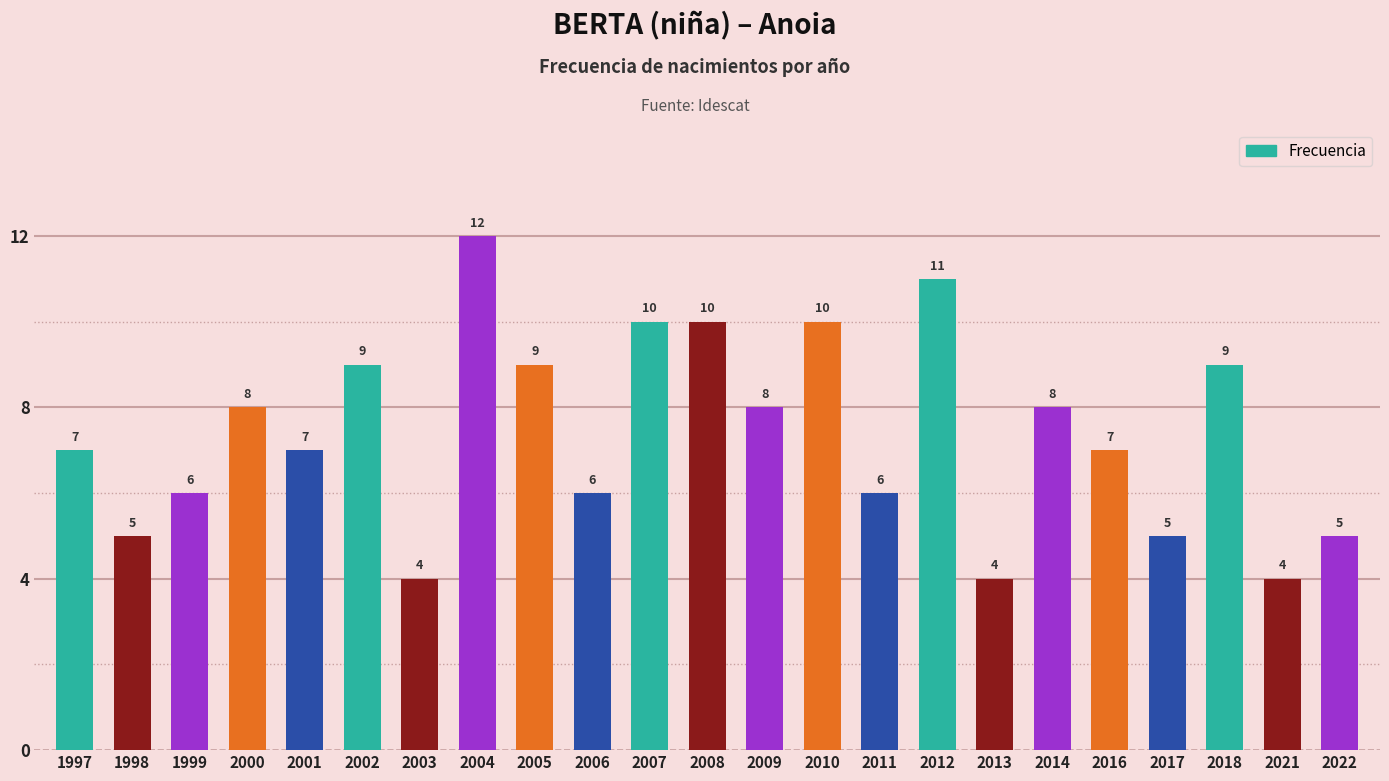

What is the value of the 10th bar from the left?

6